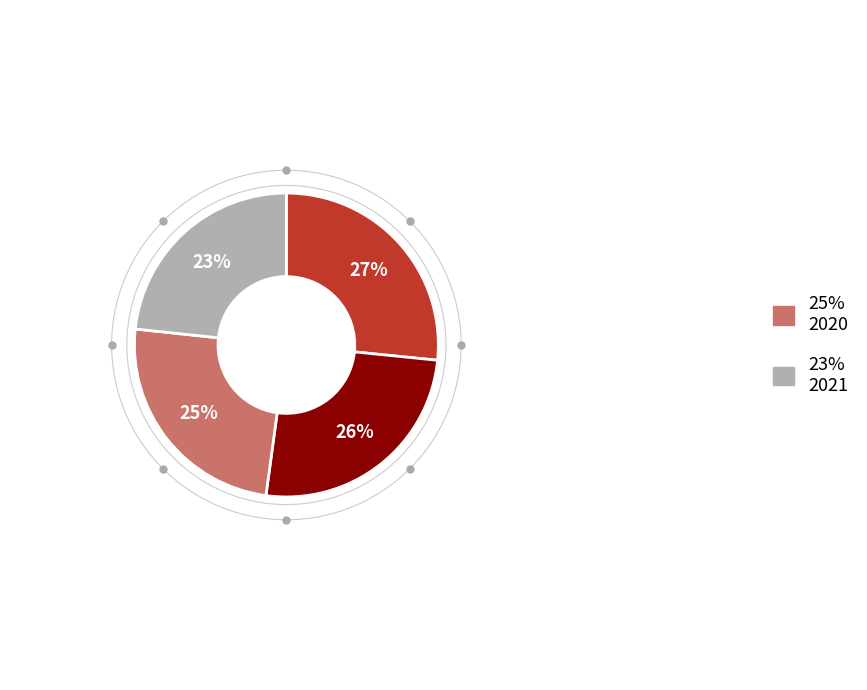

Is there a majority slice in this chart?

No